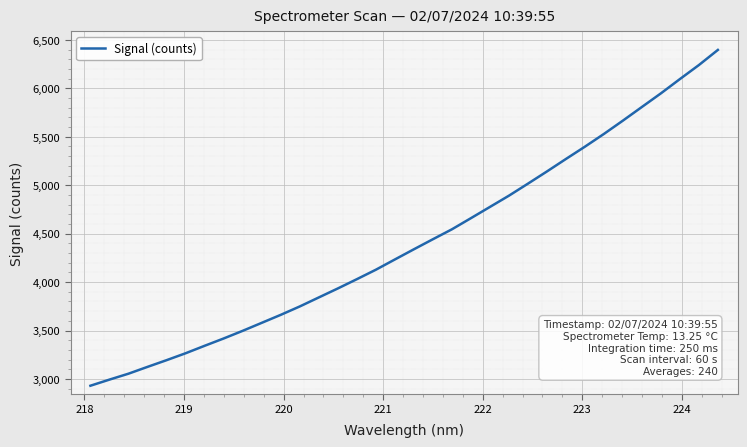

What is the minimum value shown in the chart?

2930.2